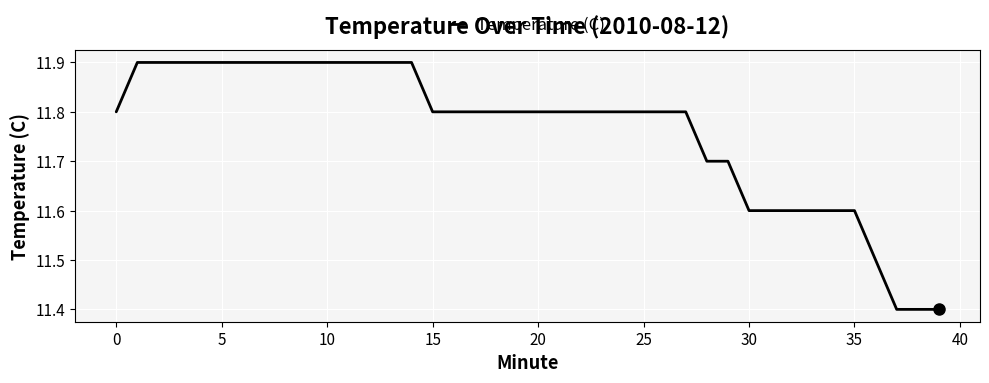

What is the smallest value displayed?

11.4